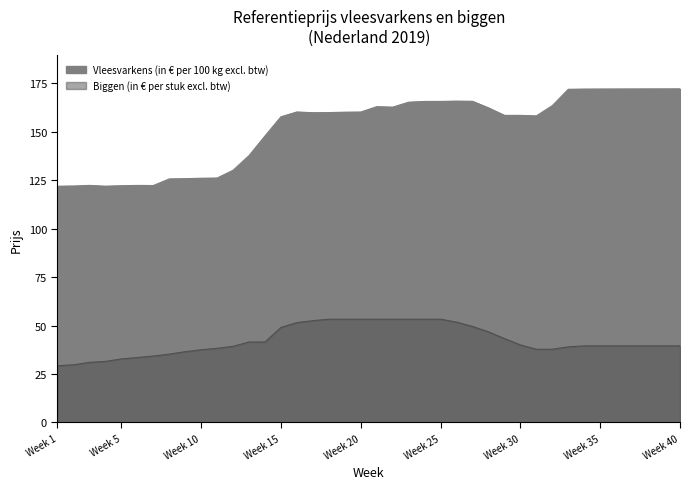

What are all the series names shown in the legend?

Vleesvarkens (in € per 100 kg excl. btw), Biggen (in € per stuk excl. btw)